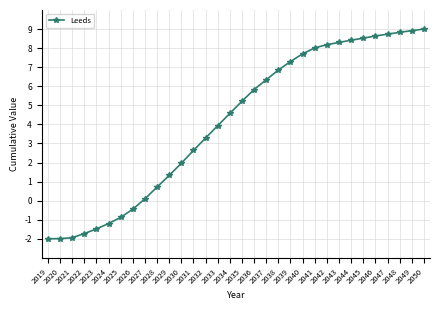

Which has a higher value, 2048 or 2033?

2048